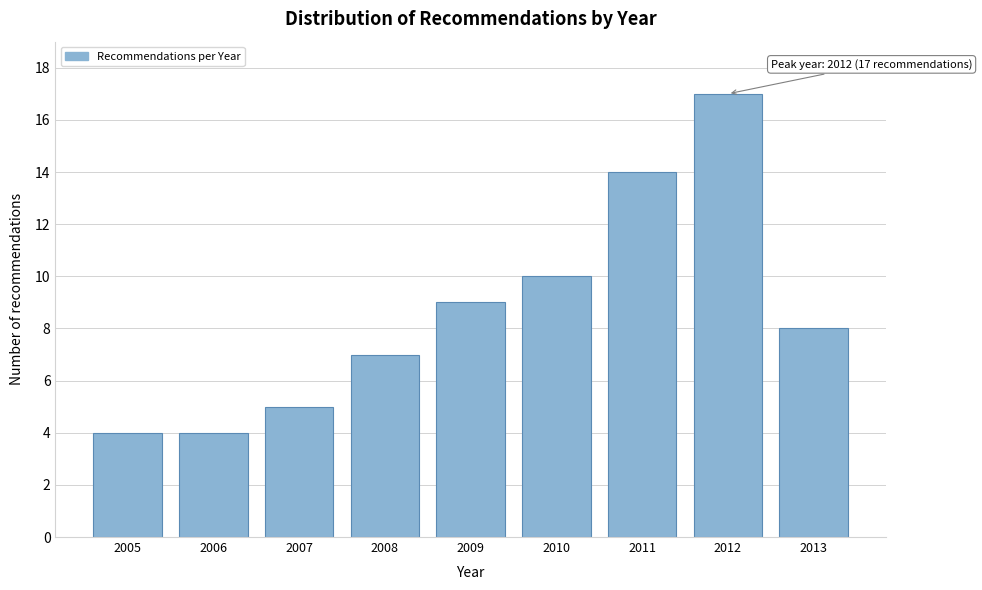

Reading left to right, what are all the values shown in this chart?

4	4	5	7	9	10	14	17	8